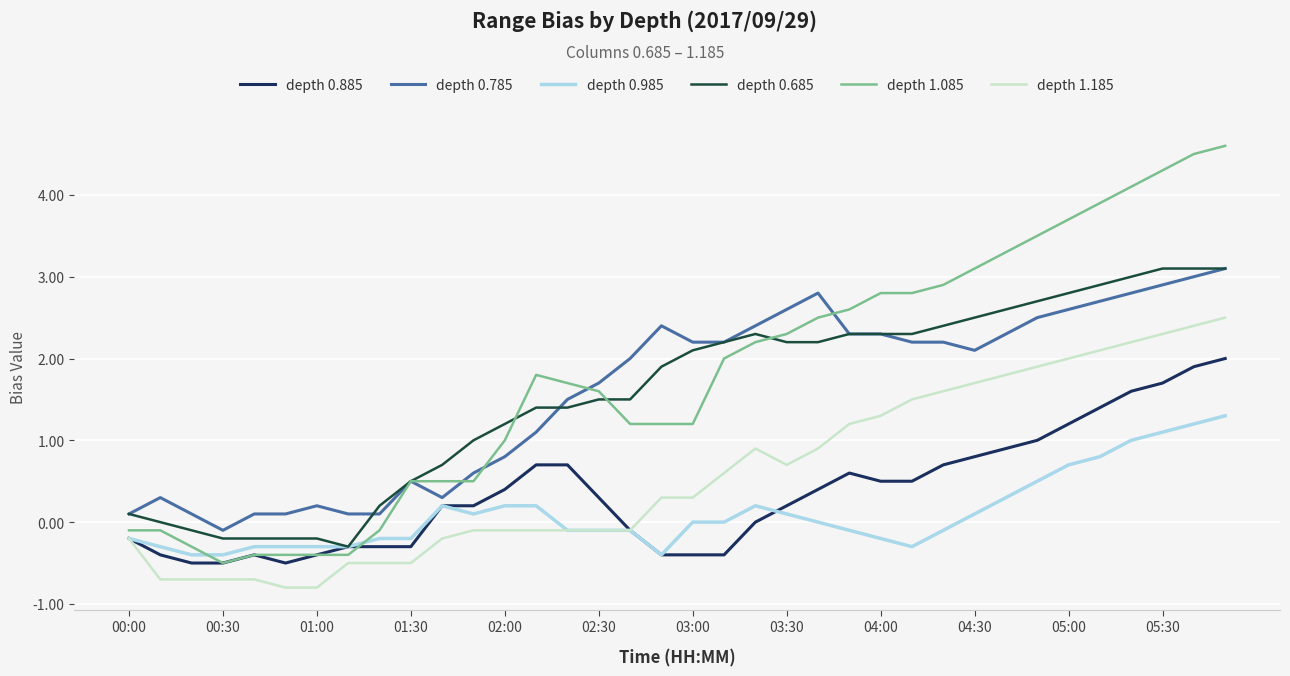

True or false: depth 0.785 has more than 1 points higher than both neighbors.

True